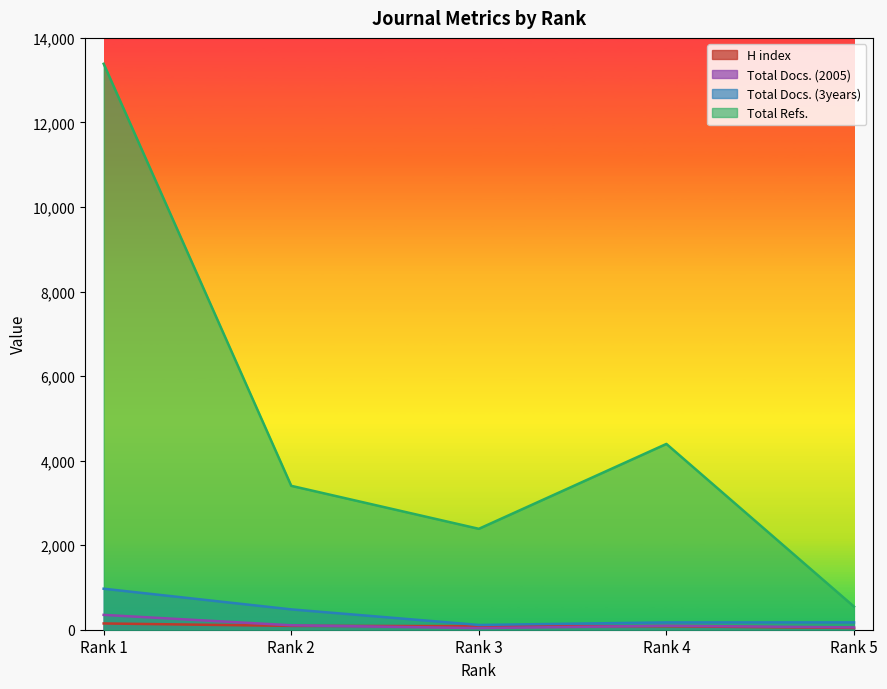

Reading left to right, extract all data points from this chart.

H index: 148	91	85	82	42
Total Docs. (2005): 351	105	38	94	55
Total Docs. (3years): 970	481	113	173	174
Total Refs.: 13387	3404	2387	4395	547